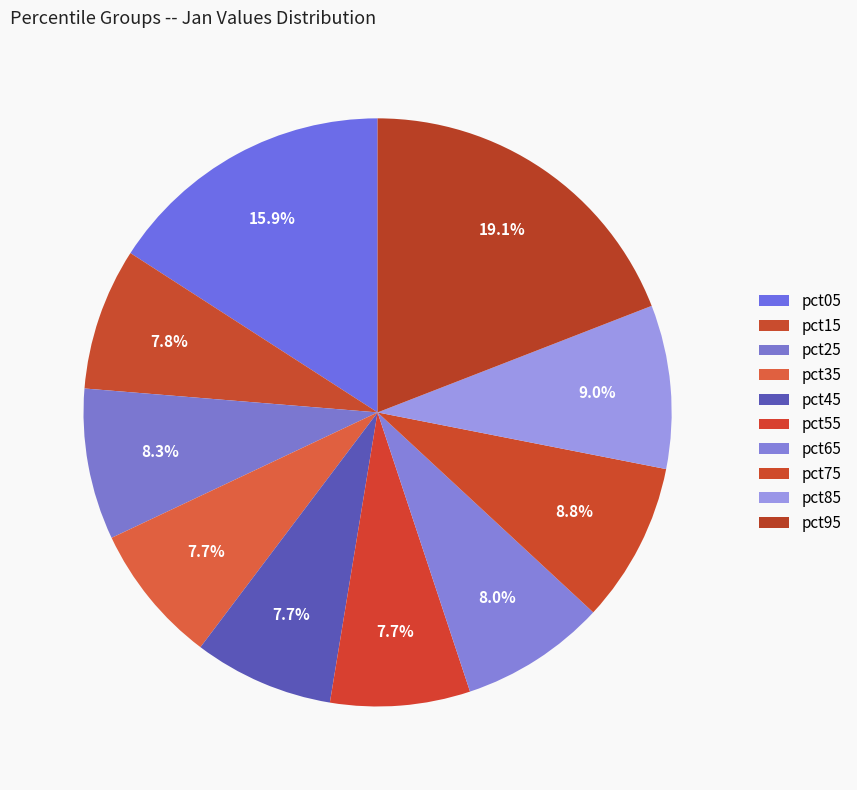

Which has a higher value, pct65 or pct95?

pct95